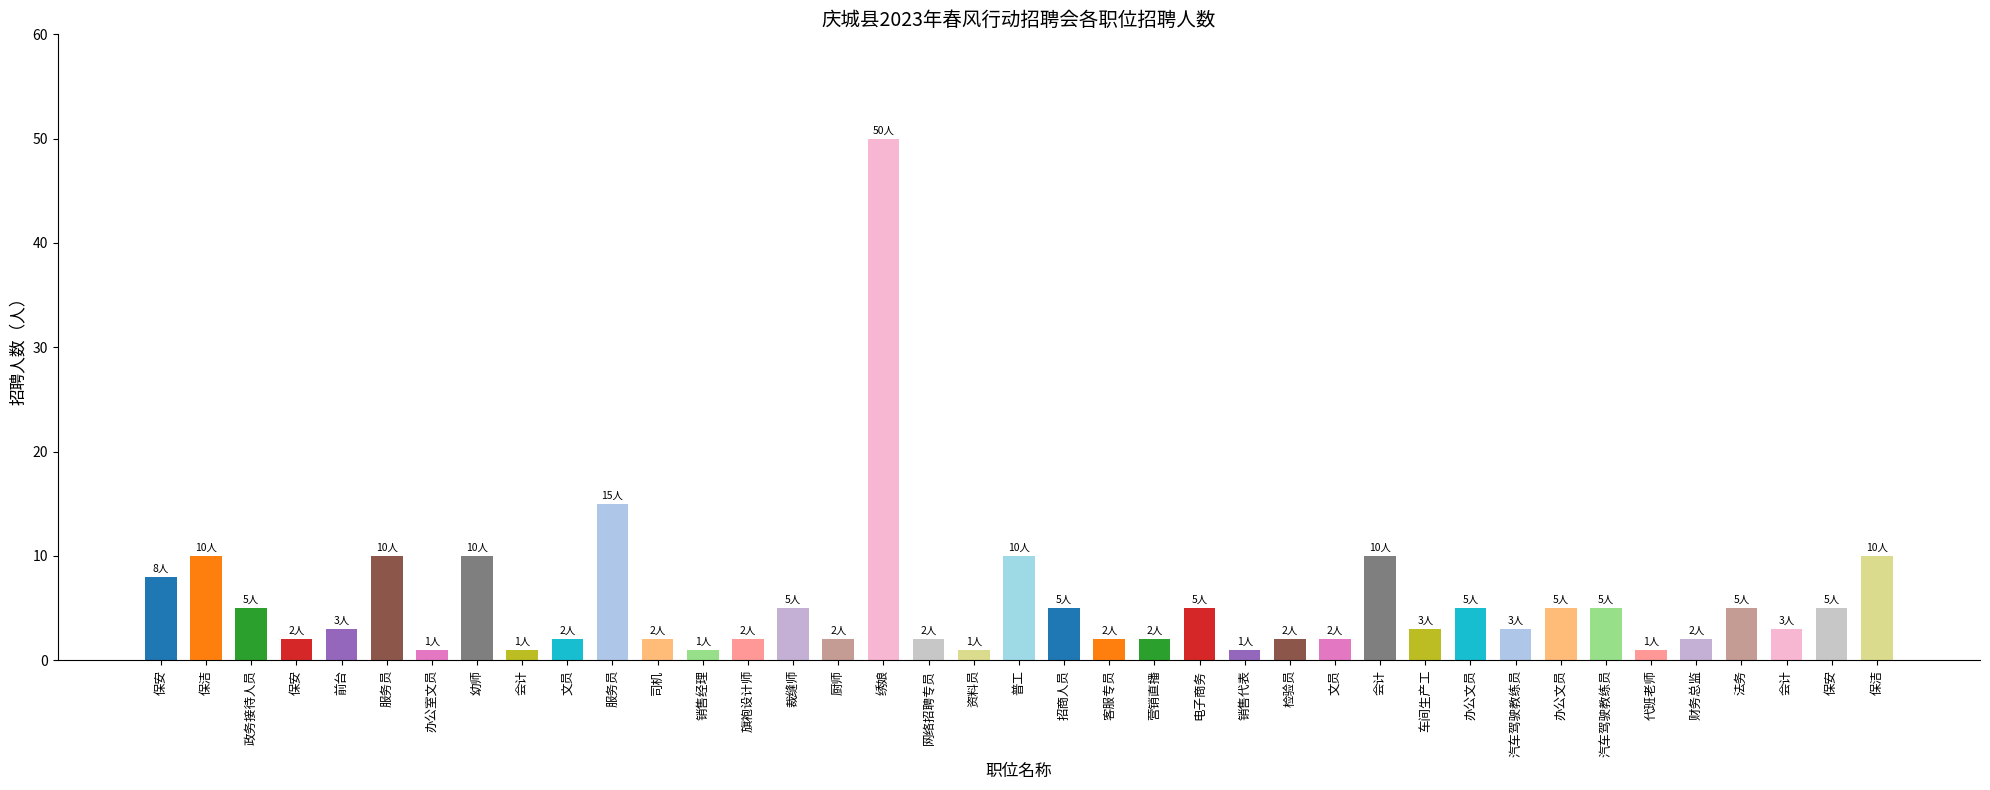

Are the bars horizontal?

No